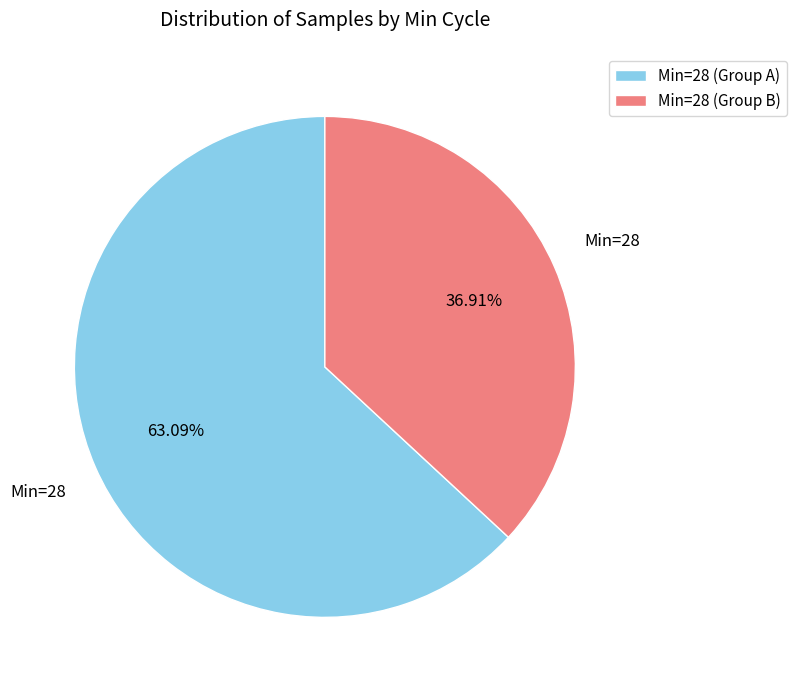

Rank the categories by value from highest to lowest.

Min=28 (Group A), Min=28 (Group B)